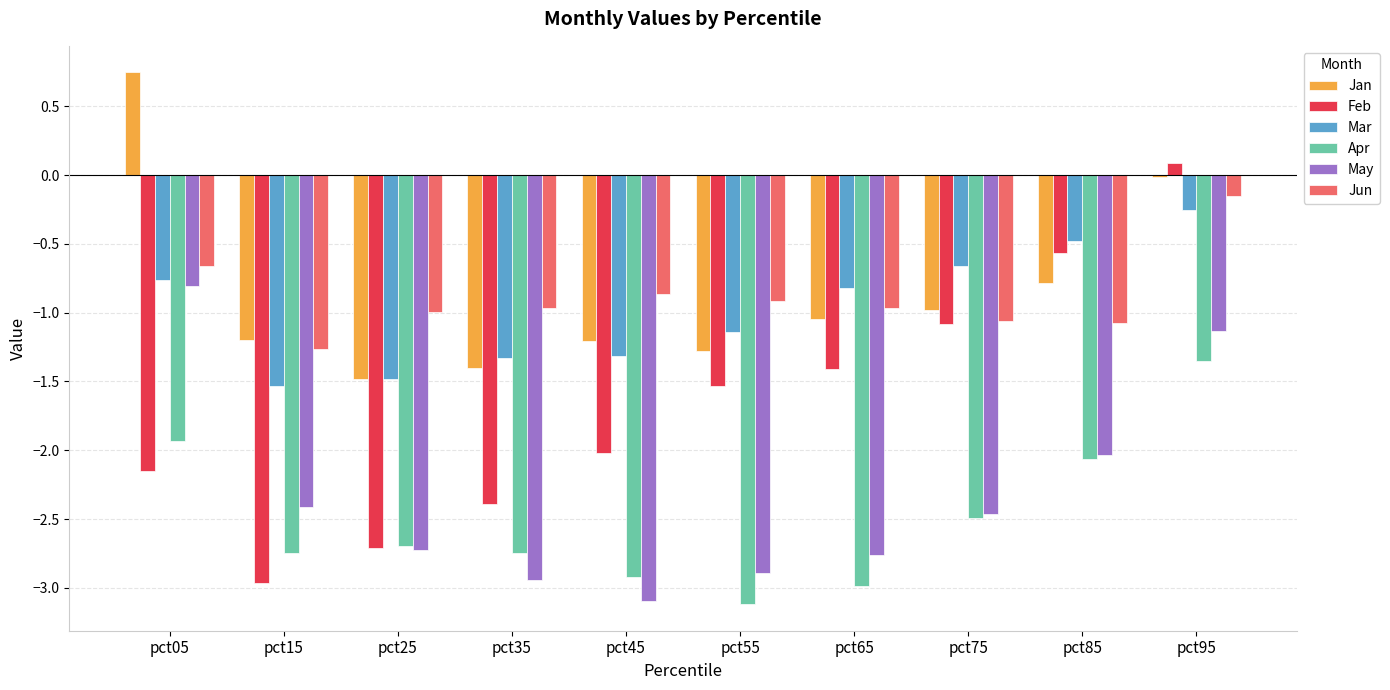

Read the Mar value at pct35.

-1.3